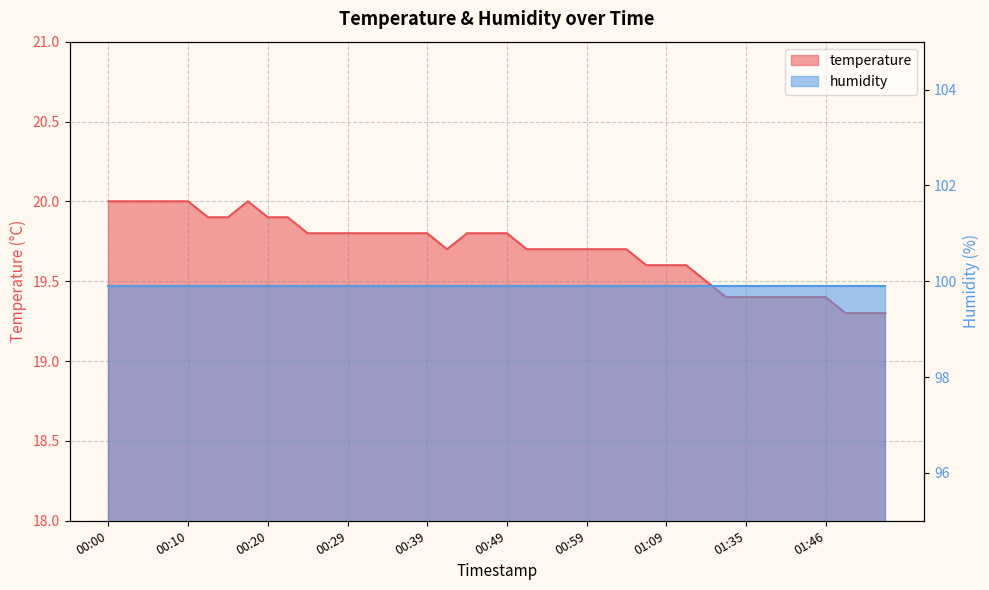

How many points are higher than both their immediate neighbors (excluding endpoints)?

1